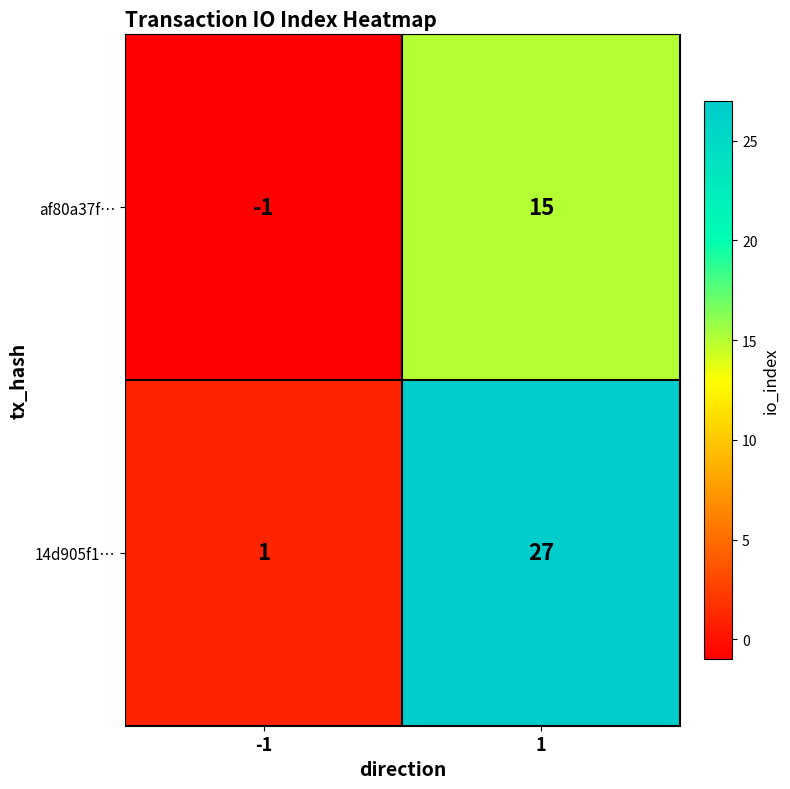

How many values in the af80a37f… series are below 15?

1